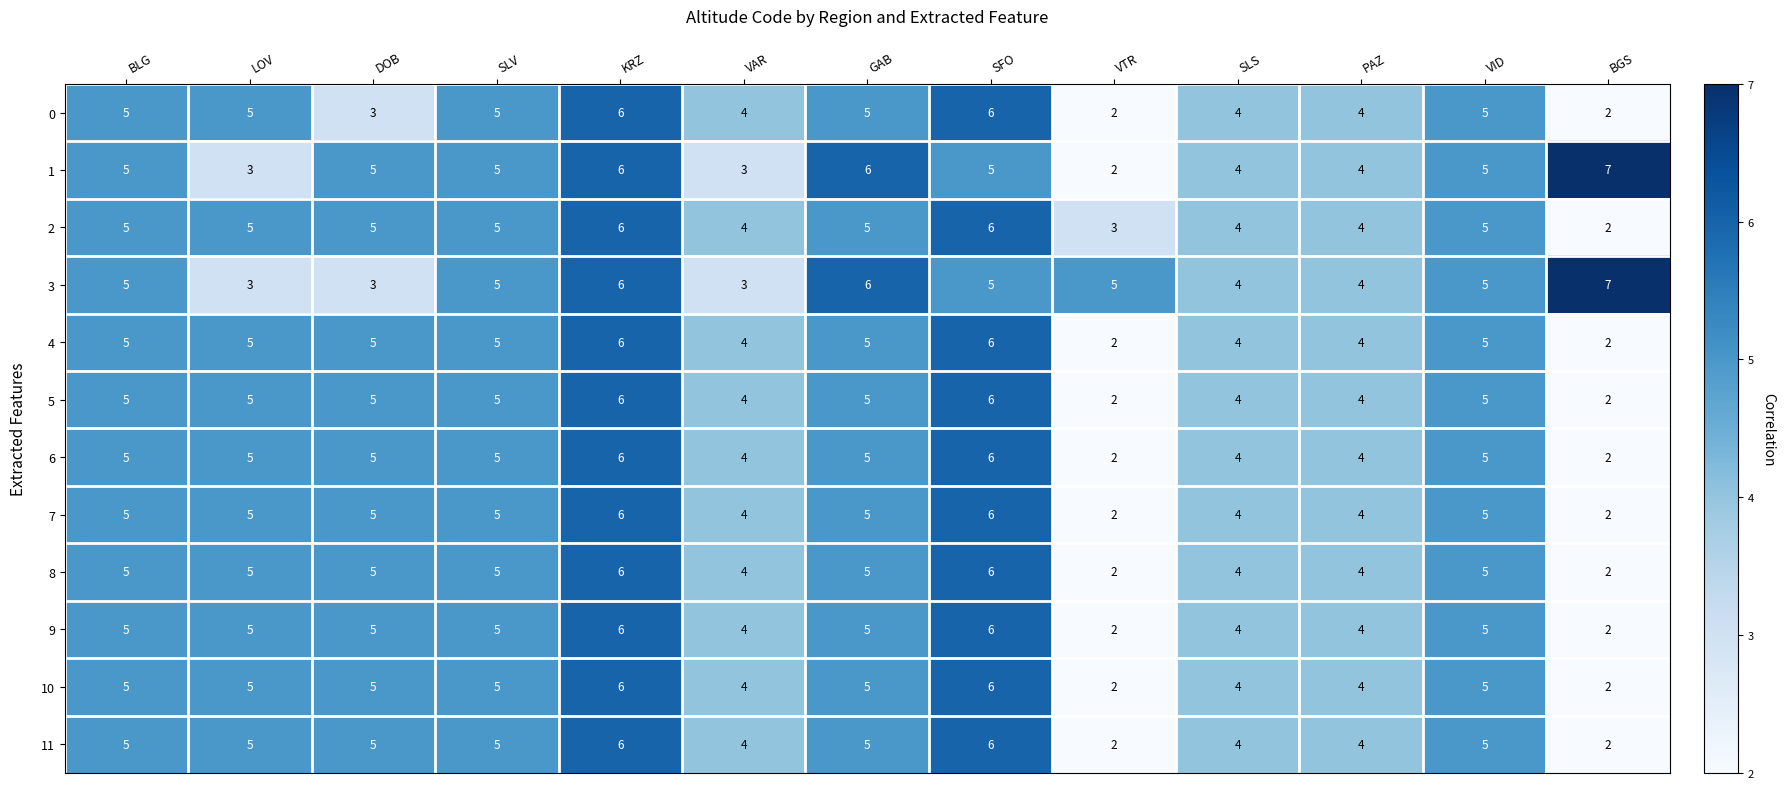

The value of 9 at BGS is 3. True or false?

False